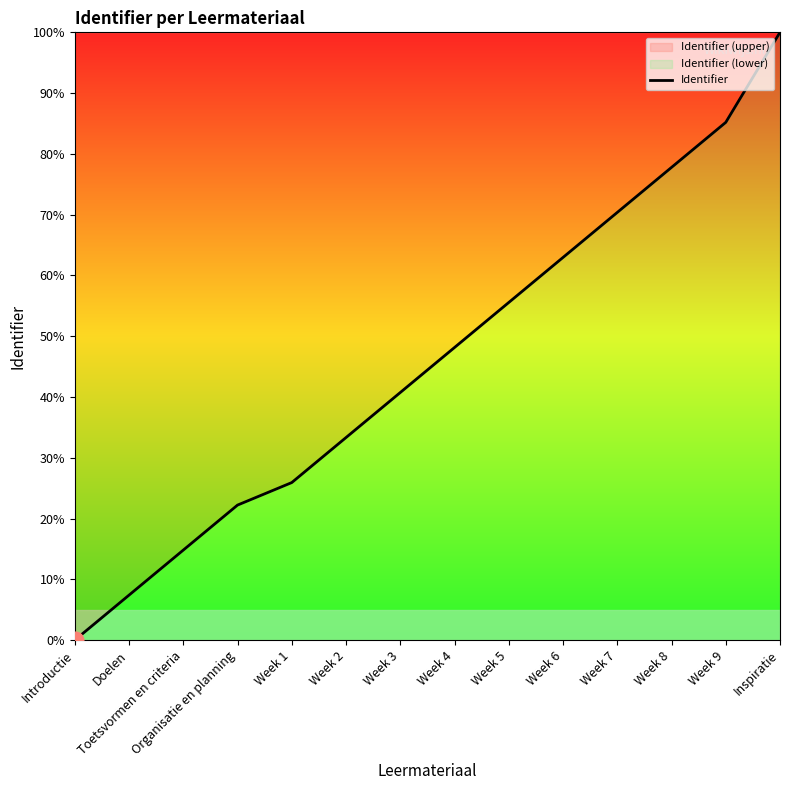

At which category does the chart reach its minimum across all series?

Introductie